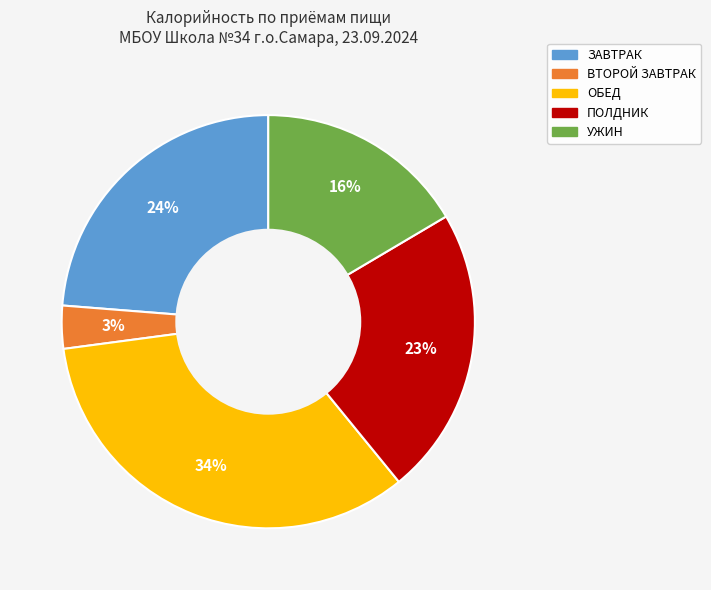

Between ЗАВТРАК and ПОЛДНИК, which is larger?

ЗАВТРАК